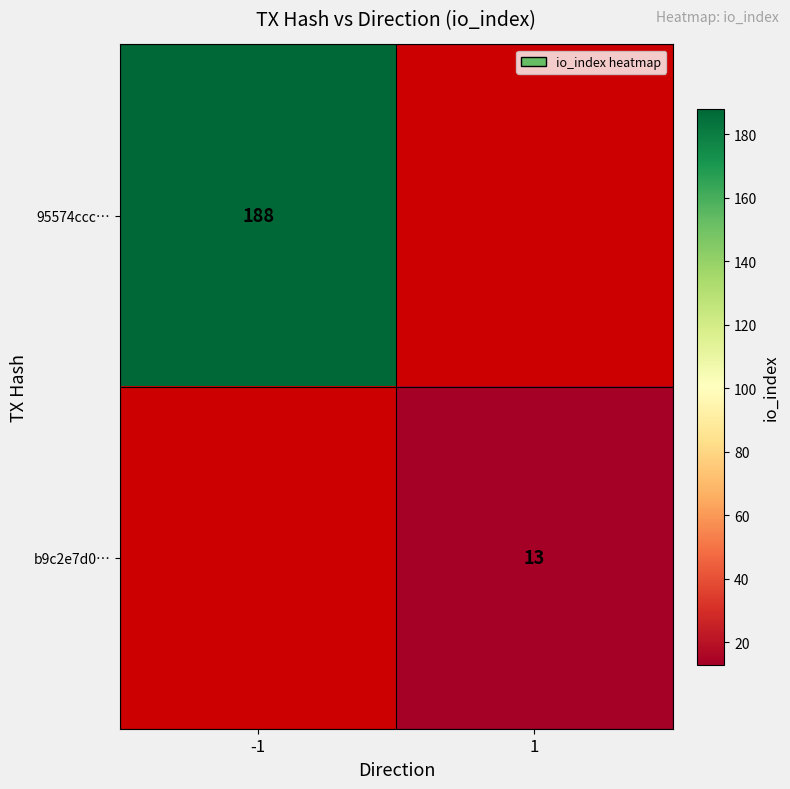

Is the value of b9c2e7d0… at 1 greater than the value of 95574ccc… at -1?

No